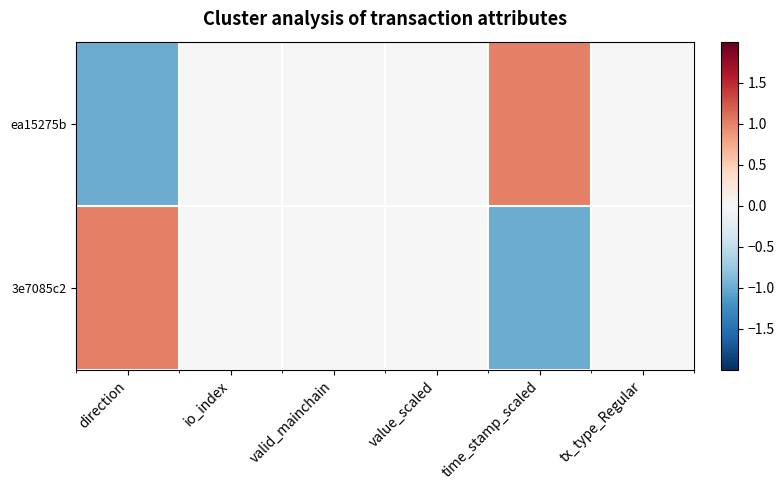

Reading left to right, transcribe all the data shown in this chart.

ea15275b: direction=-1	io_index=0	valid_mainchain=0	value_scaled=0	time_stamp_scaled=1	tx_type_Regular=0
3e7085c2: direction=1	io_index=0	valid_mainchain=0	value_scaled=0	time_stamp_scaled=-1	tx_type_Regular=0